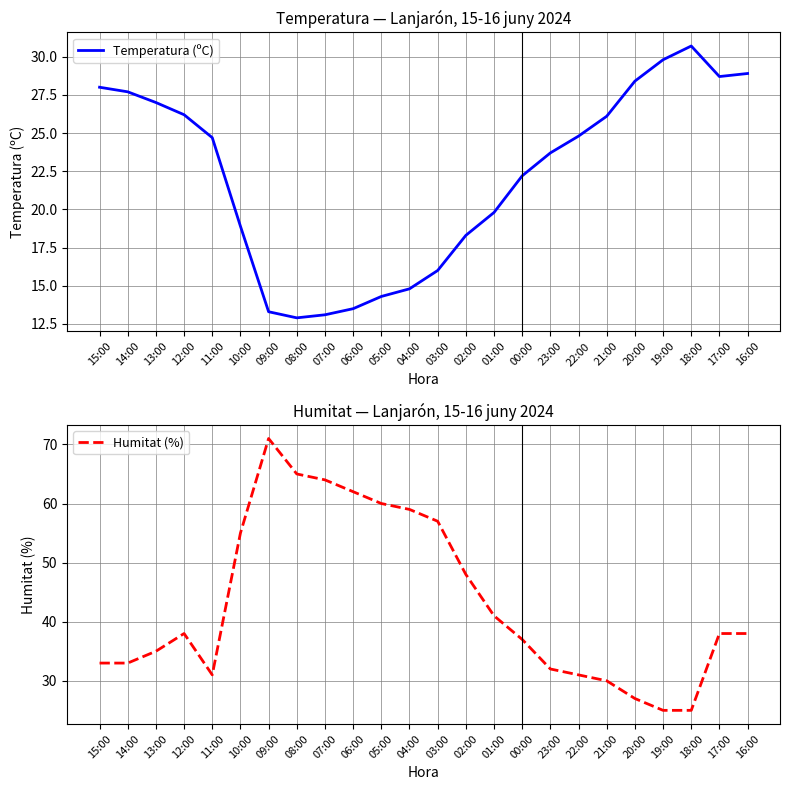

Does the chart display data point markers on the line(s)?

No